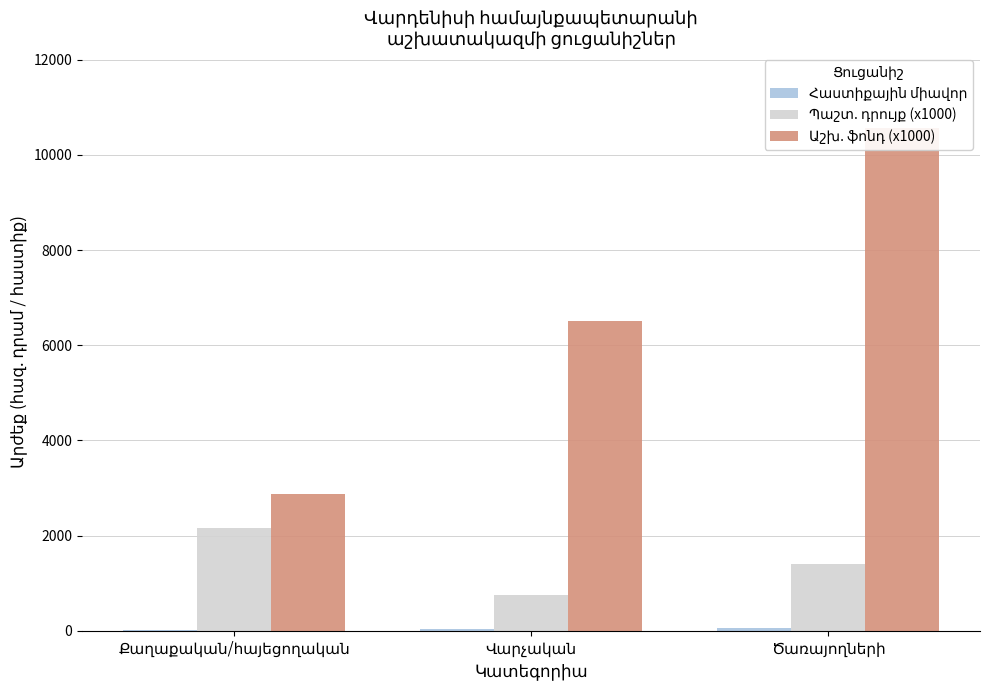

How many data points does each series have?

3